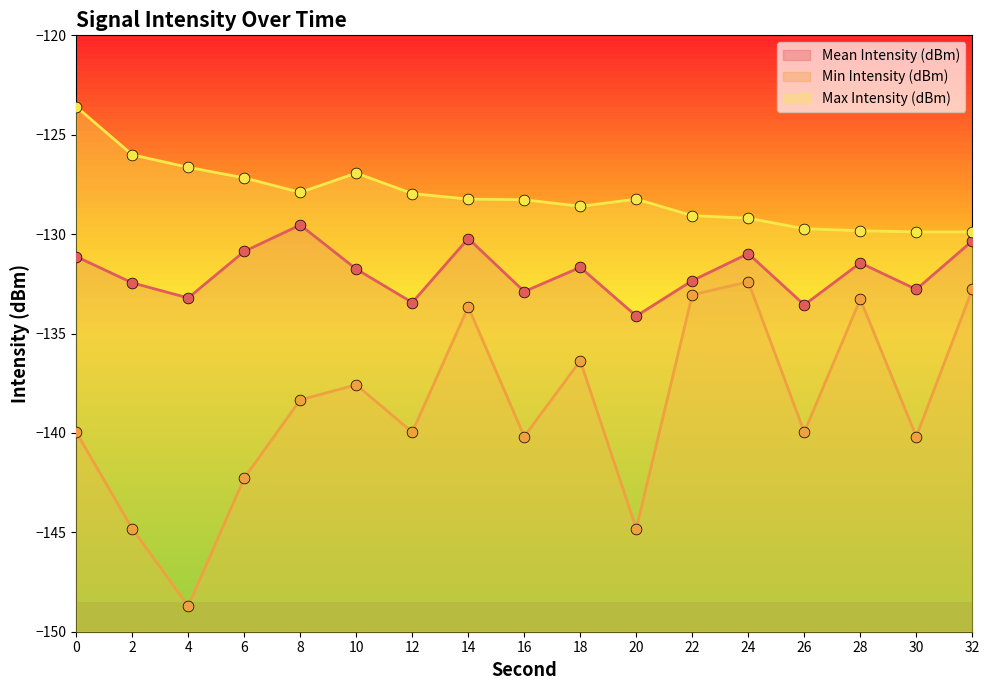

Which series reaches the minimum Y coordinate?

Min Intensity (dBm)